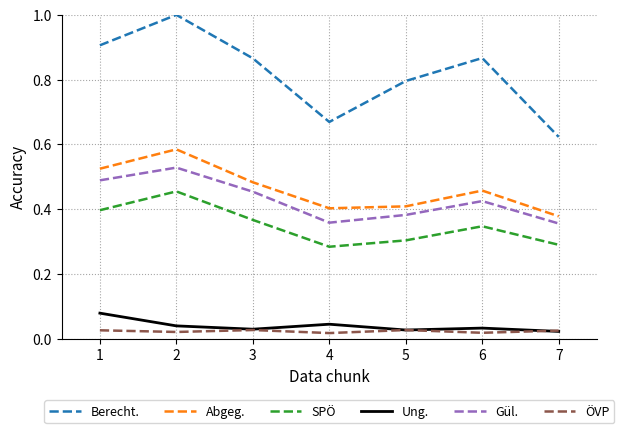

Count the ÖVP values in the range 0 to 1.

7